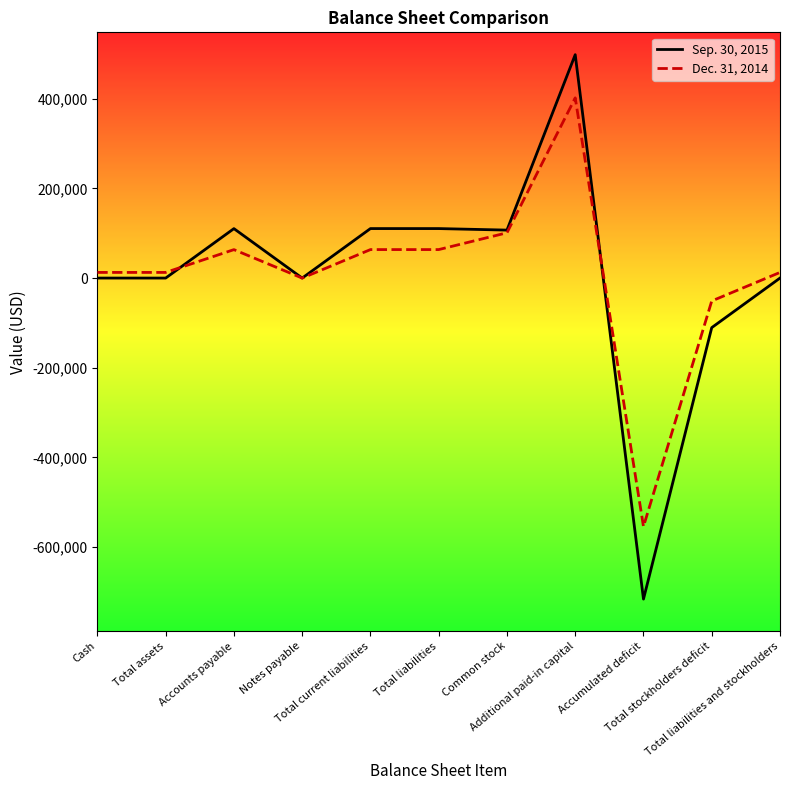

The value of Sep. 30, 2015 at Total stockholders deficit is -110416. True or false?

True